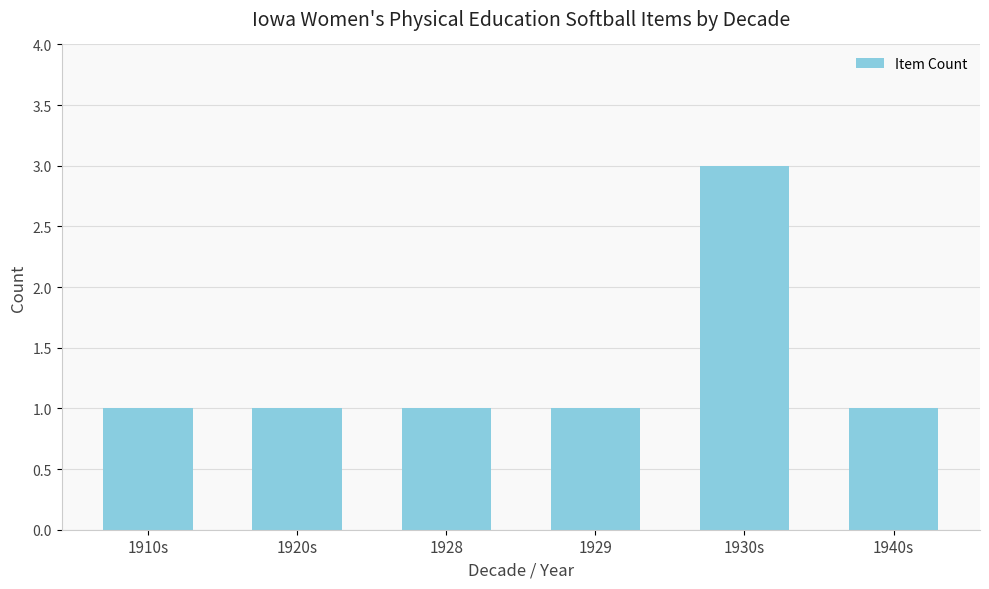

Reading right to left, extract all data points from this chart.

1940s=1	1930s=3	1929=1	1928=1	1920s=1	1910s=1